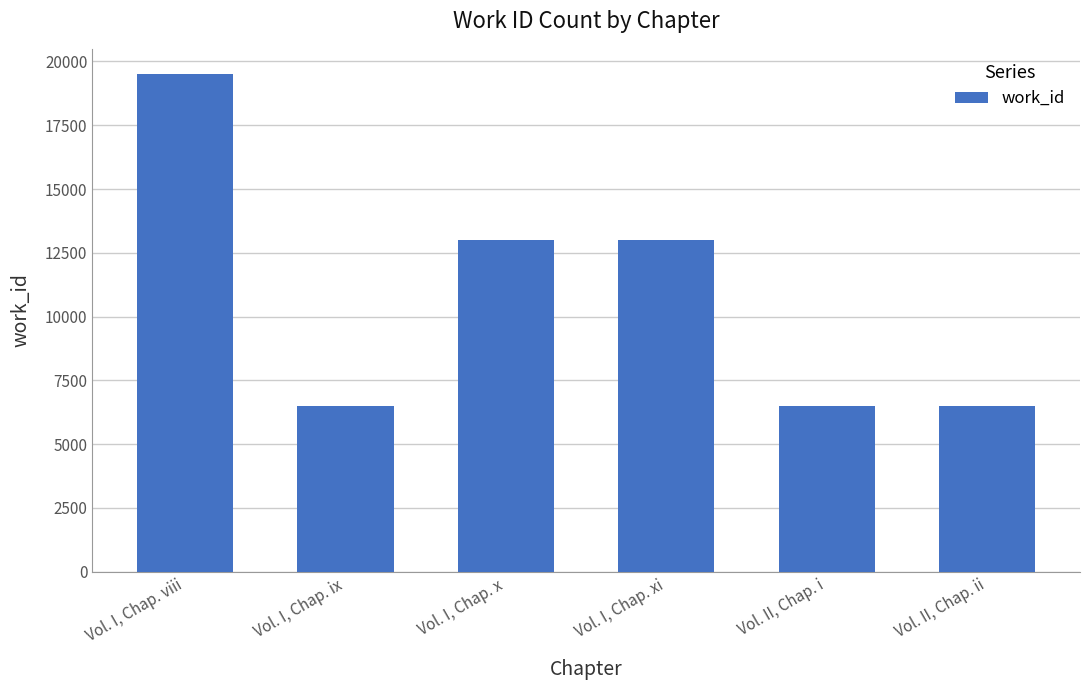

What is the greatest value displayed?

19518